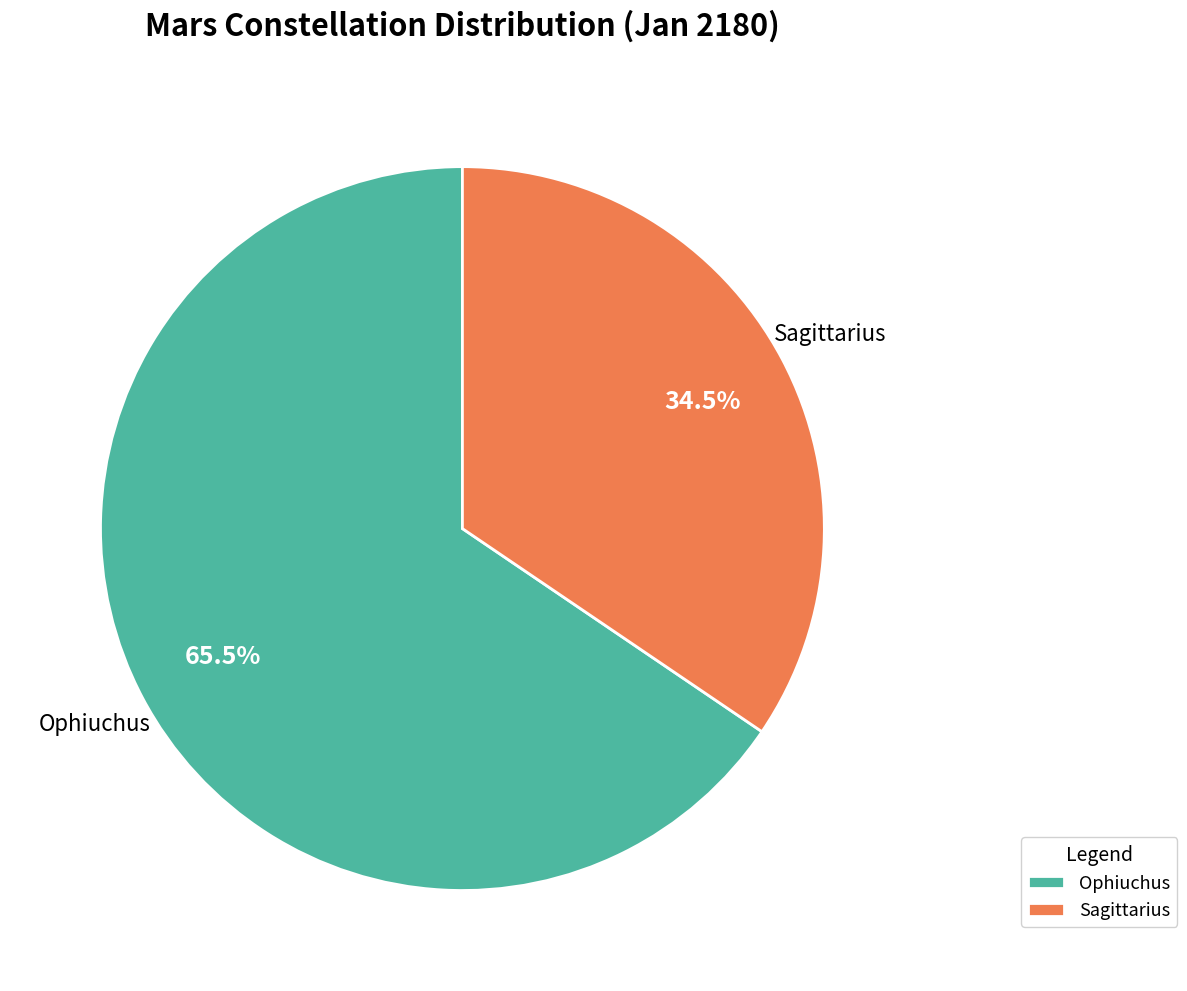

What is the ratio of the value at Sagittarius to the value at Ophiuchus?

0.5